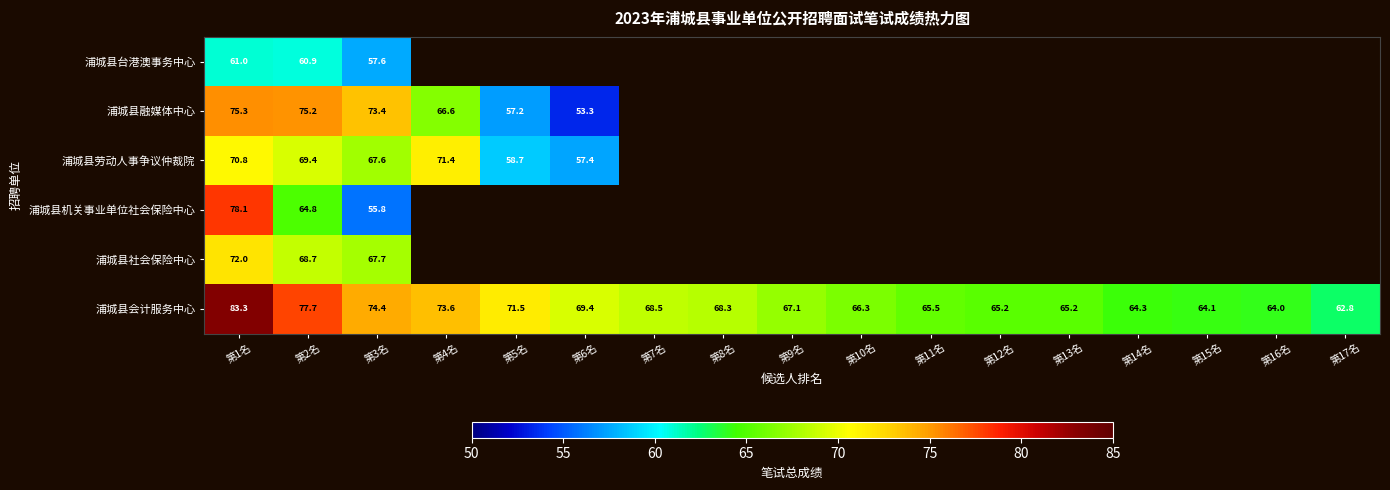

What is the difference between the 浦城县会计服务中心 values at 第4名 and 第2名?

4.1